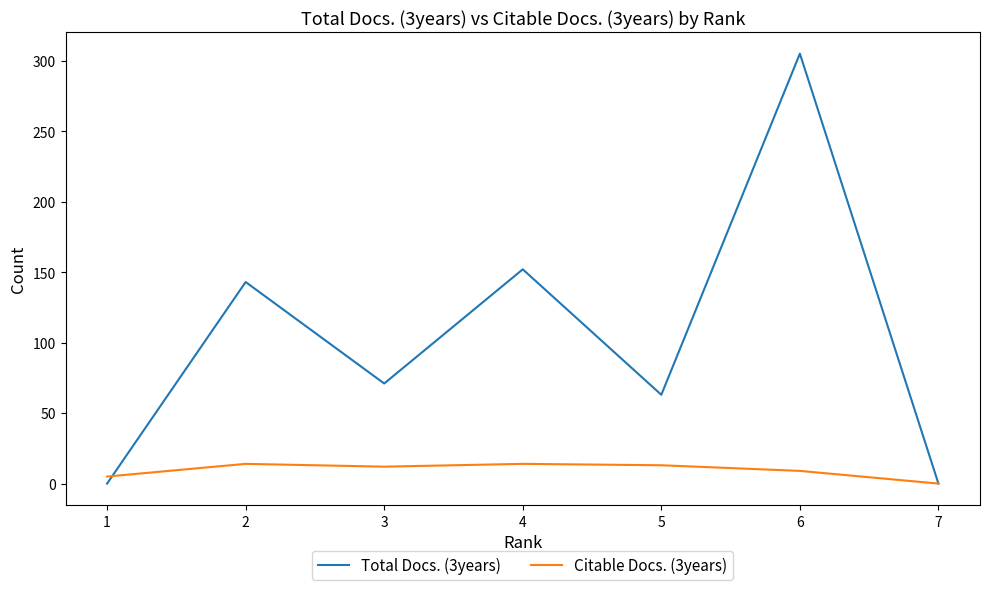

What is the difference between the maximum and minimum values in the Citable Docs. (3years) series?

14